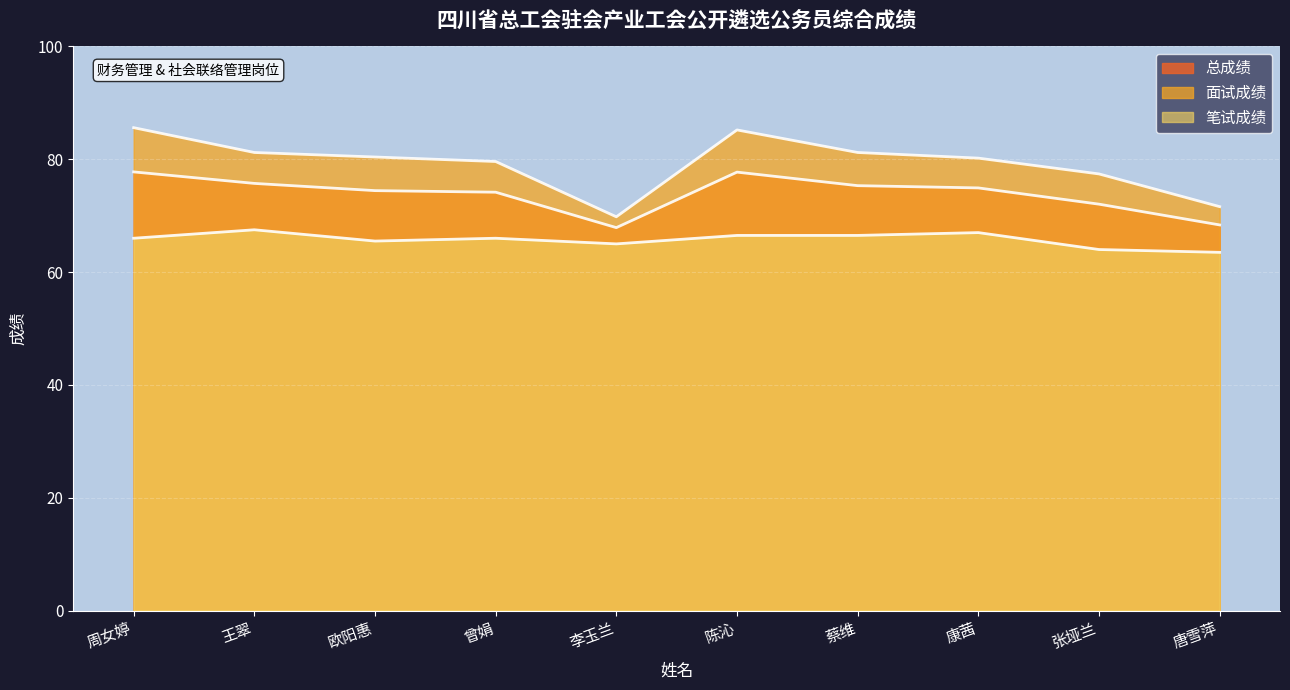

True or false: 笔试成绩 and 面试成绩 cross at least once.

False